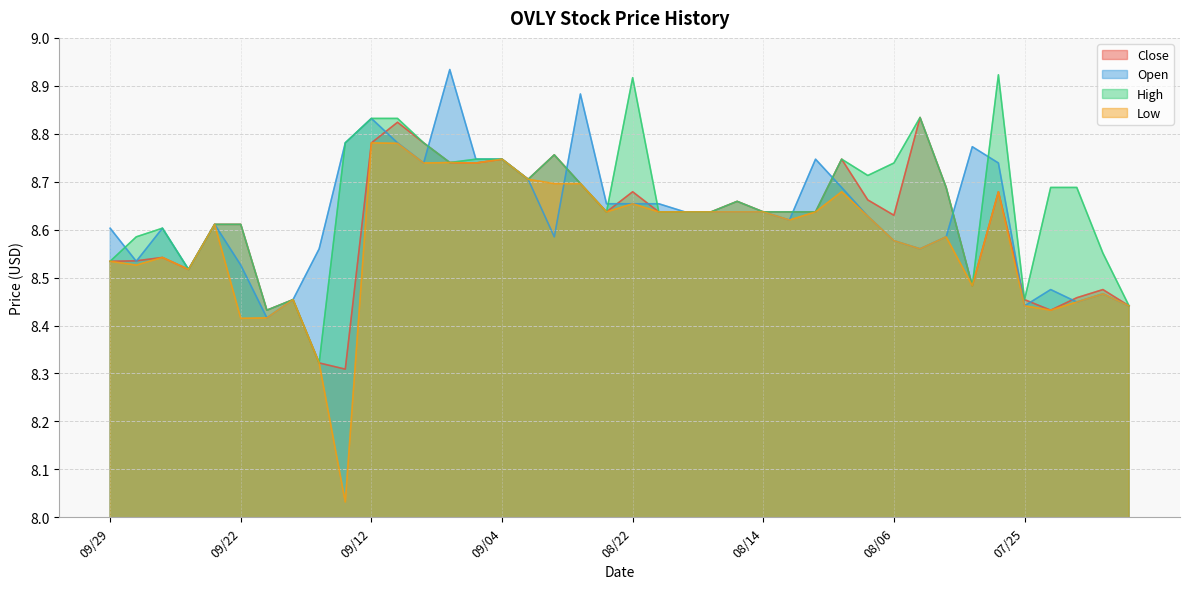

List the series in order of their peak value, highest first.

Open, High, Close, Low